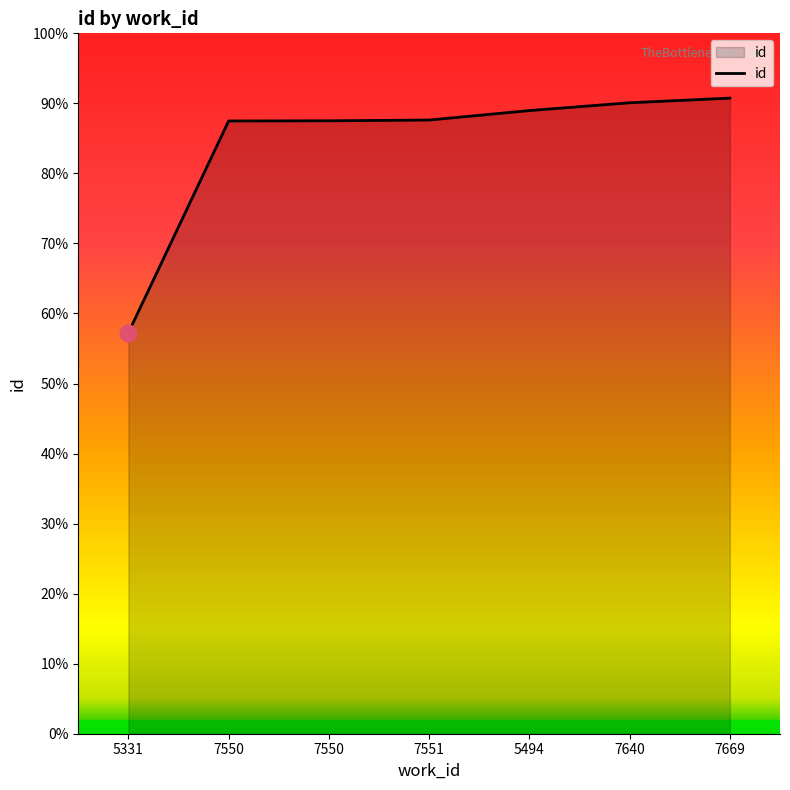

Does the chart have visible grid lines?

No